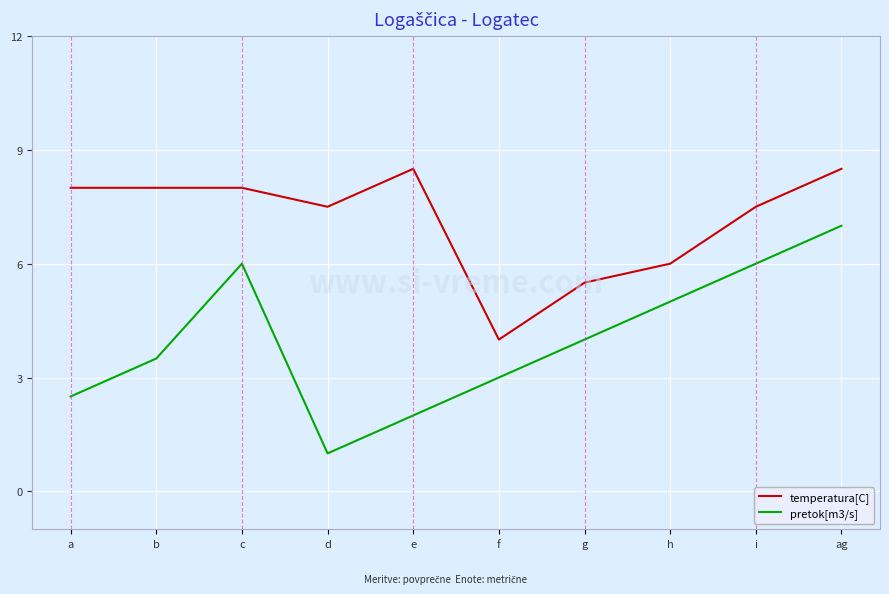

What position from the right is c?

8